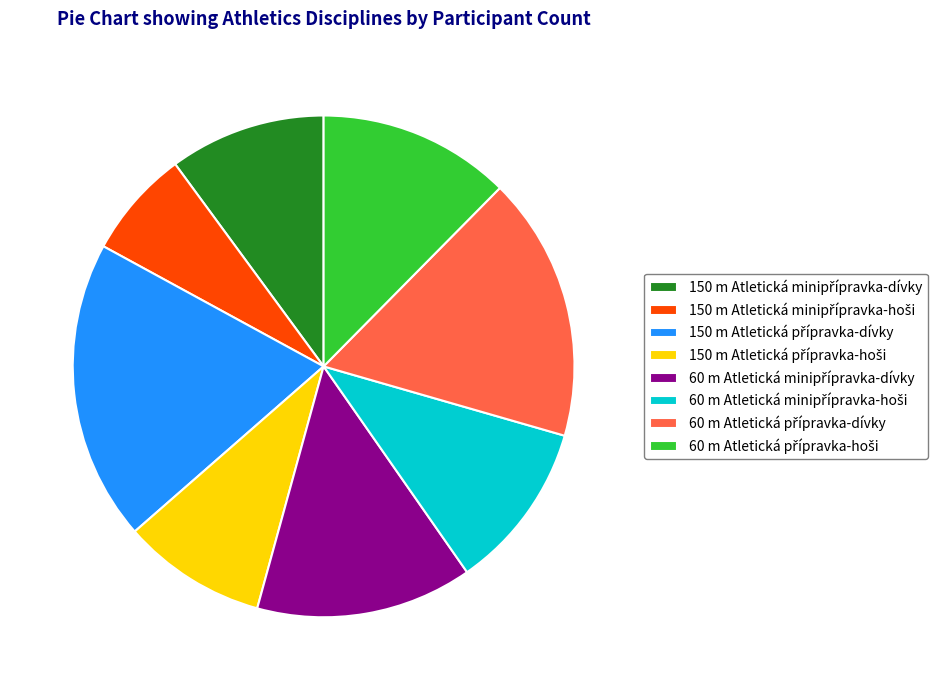

Does any single category account for the majority?

No